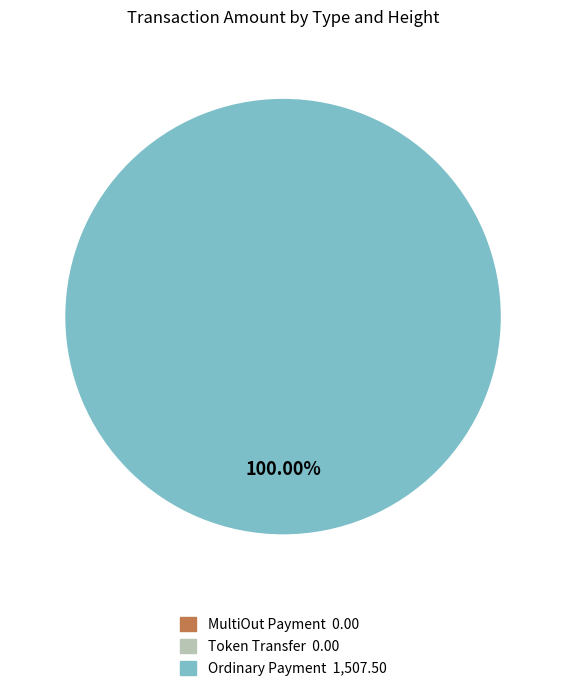

Is there a majority slice in this chart?

No